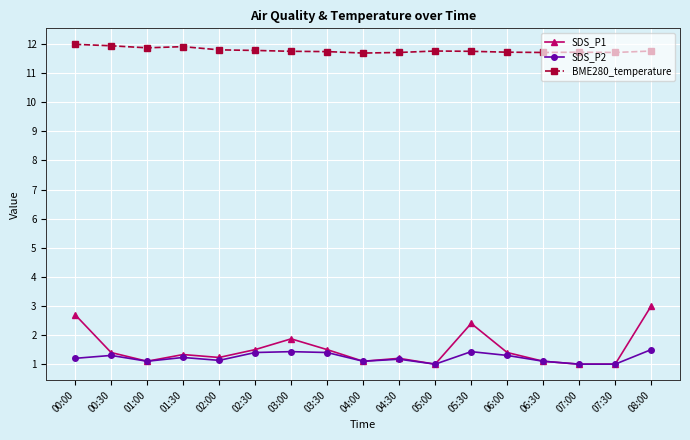

Read the SDS_P2 value at 06:00.

1.3